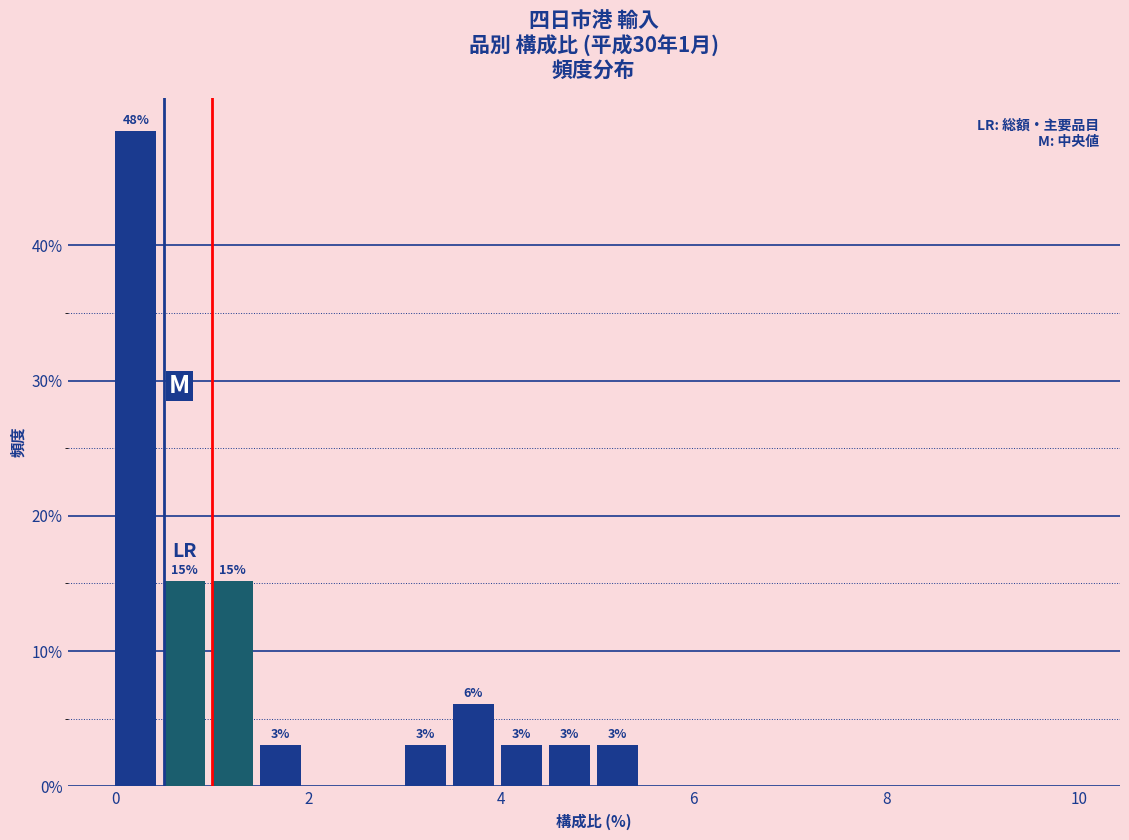

Around what value on the x-axis is the tallest bar? Give the approximate position of its centre, as read against the axis.

0.2